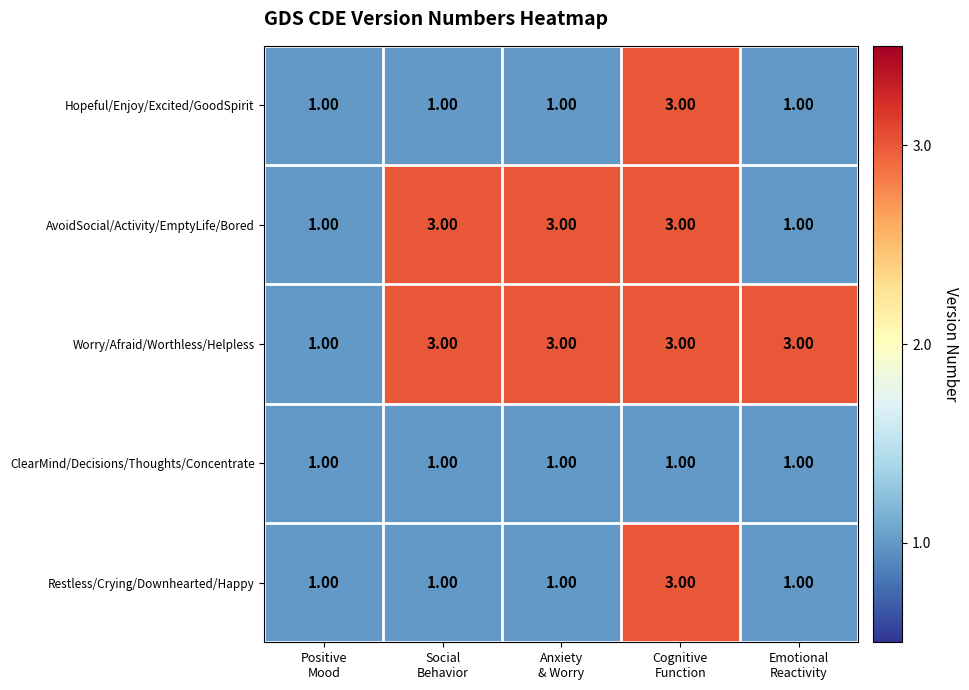

How many categories are shown in the chart?

5